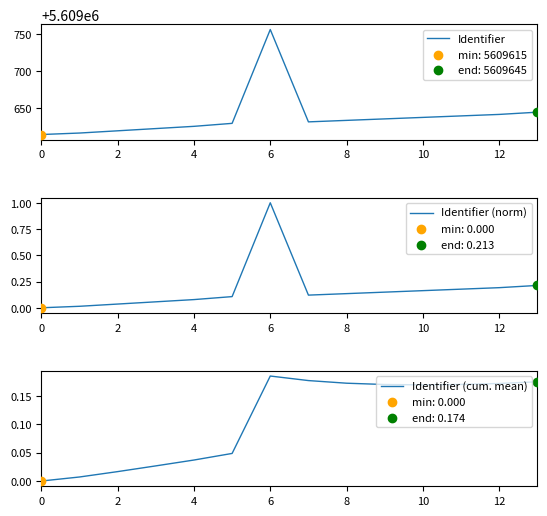

Which series contains the highest Y value?

Identifier